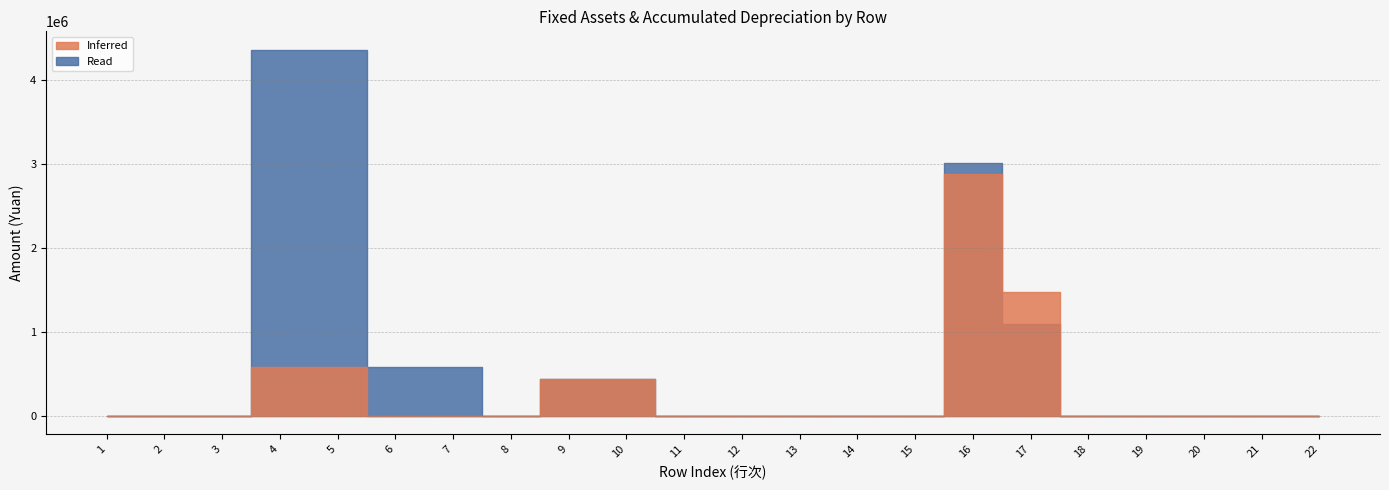

What is the greatest value displayed?

4365334.4